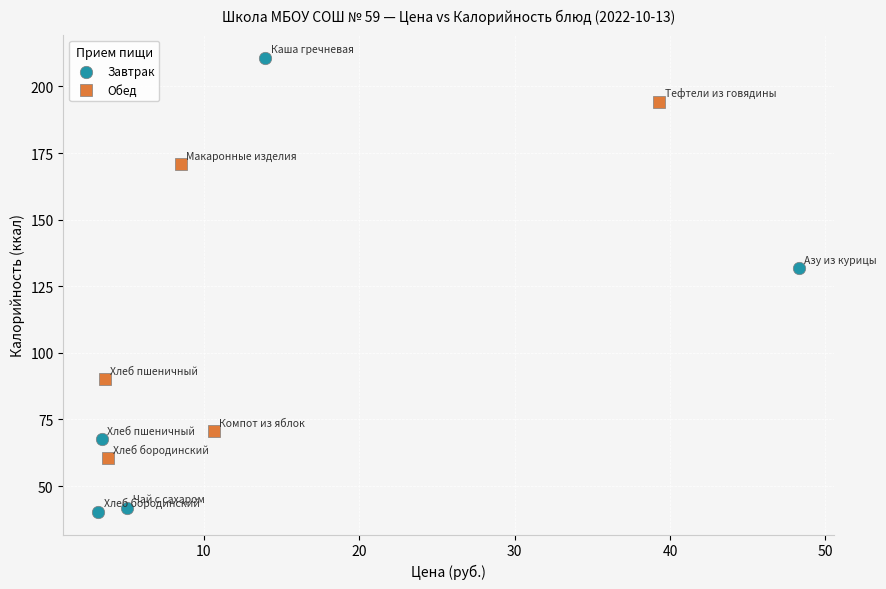

What are all the series names shown in the legend?

Завтрак, Обед